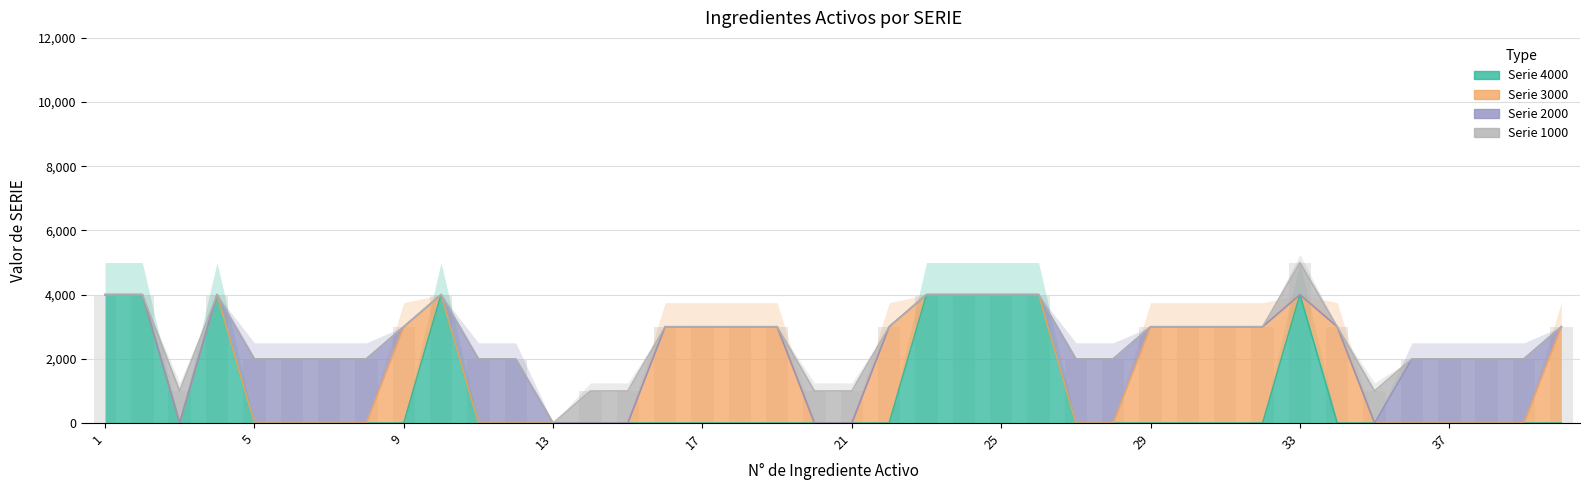

How many categories are shown in the chart?

40